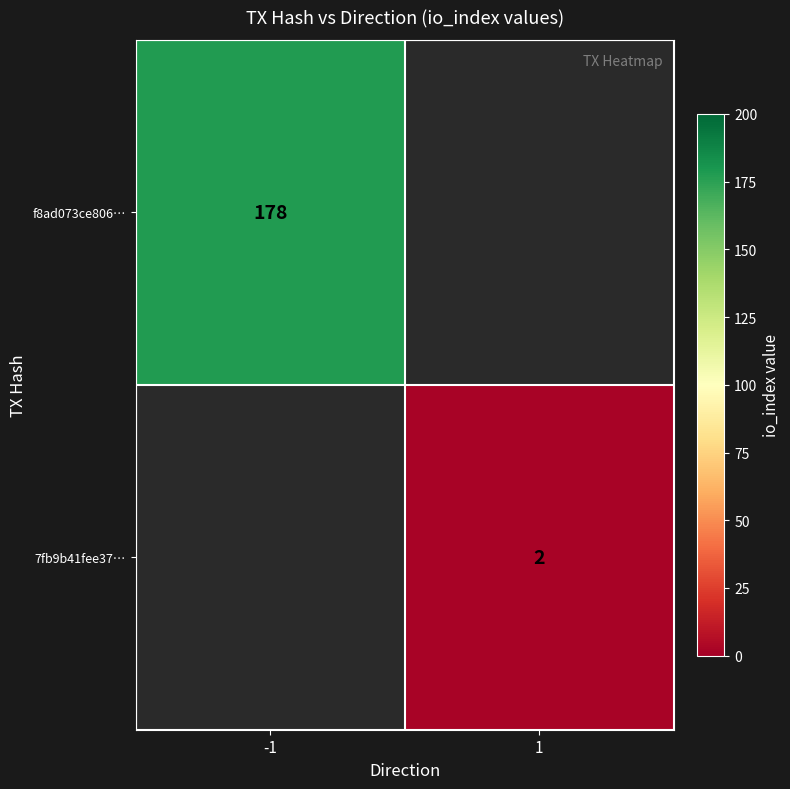

True or false: f8ad073ce806… has a value of 178 at -1.

True